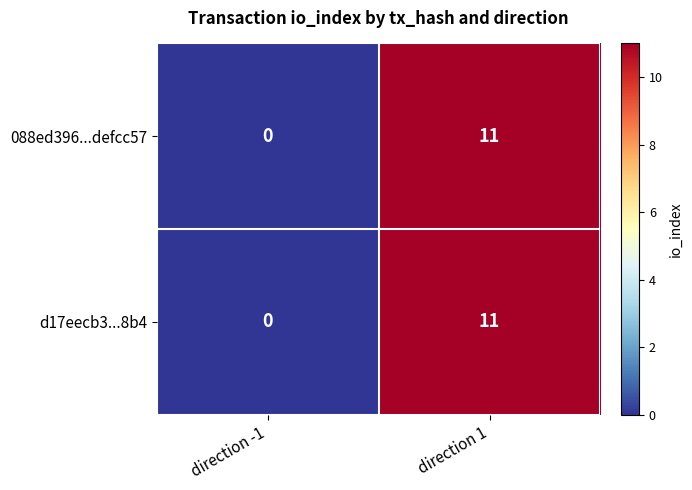

Rank the categories by 088ed396...defcc57 value from highest to lowest.

direction 1, direction -1